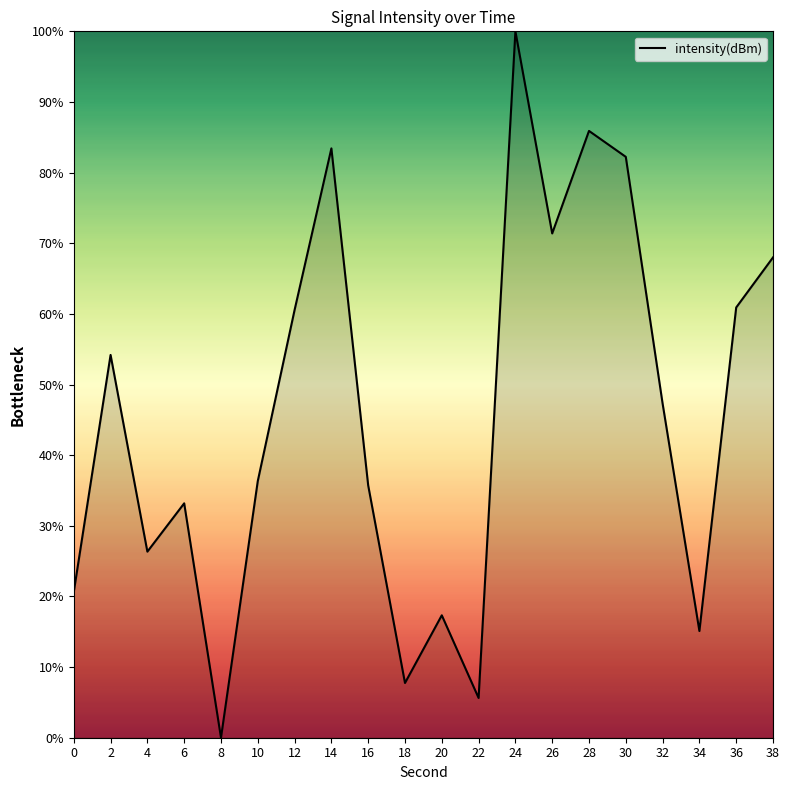

At which category does the chart reach its peak across all series?

24